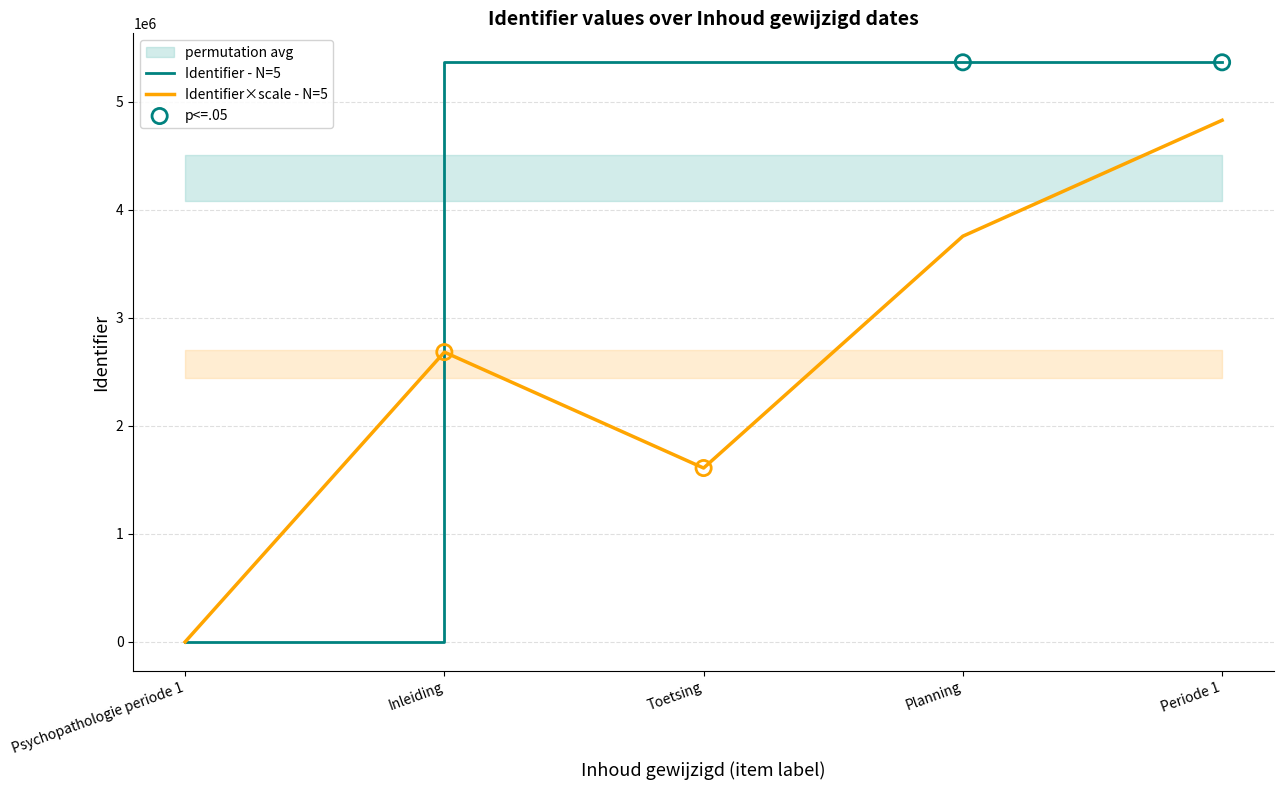

Approximately how many times larger is the value at Inleiding compared to Periode 1?

1.0